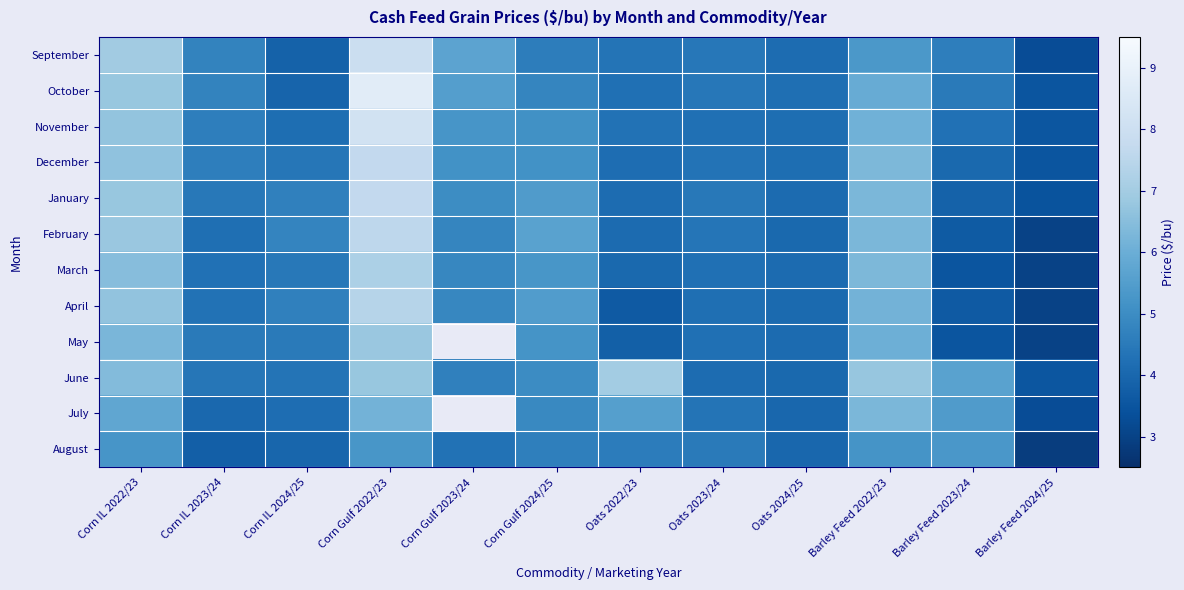

At how many categories does at least one series exceed 5?

7